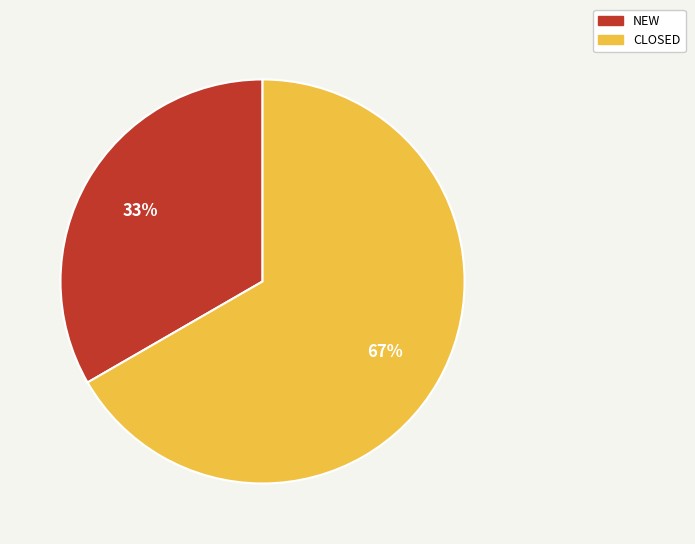

Which category has the smallest portion of the pie?

NEW